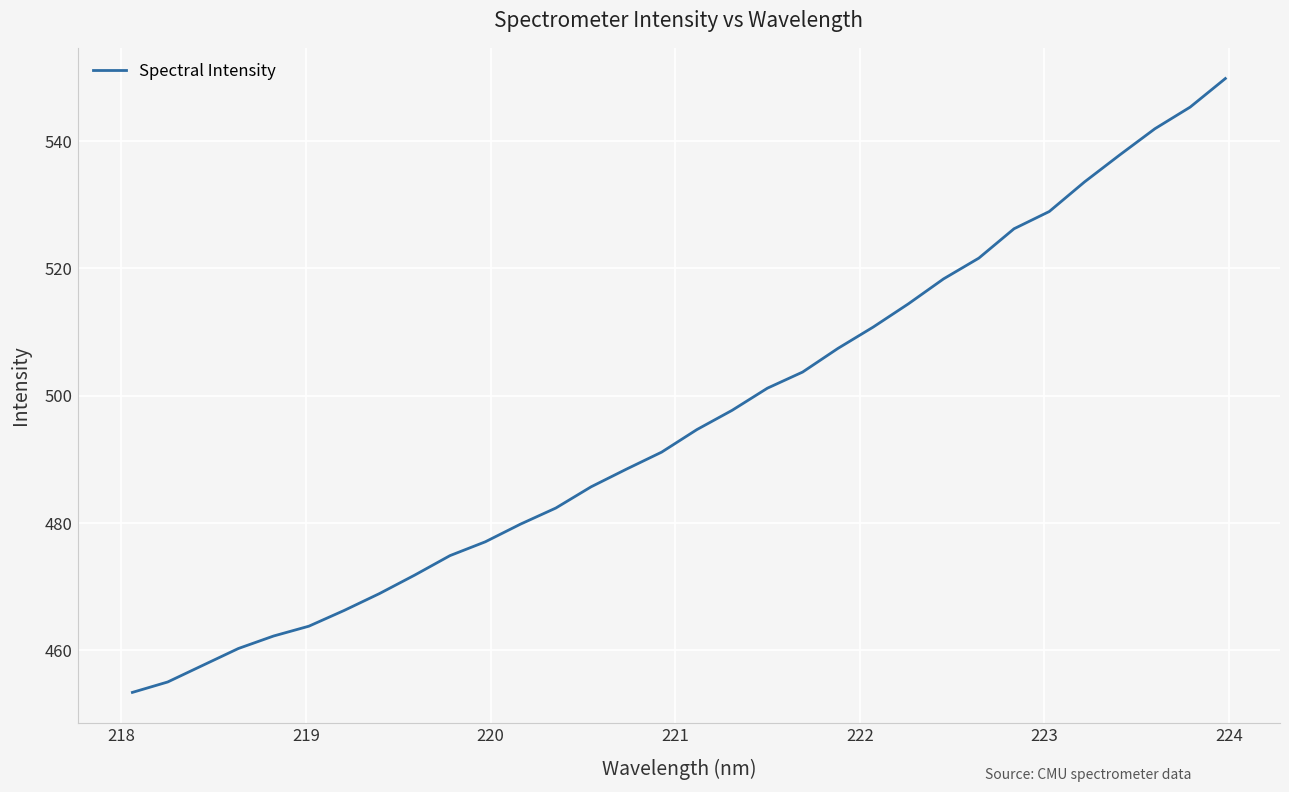

What is the difference between the maximum and minimum values?

96.4